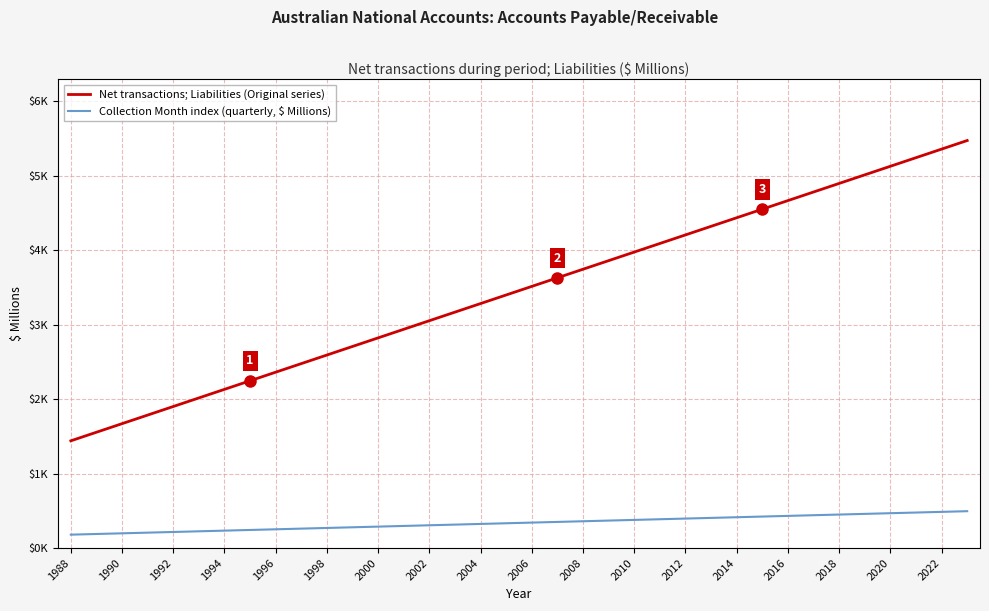

What are all the series names shown in the legend?

Net transactions; Liabilities (Original series), Collection Month index (quarterly, $ Millions)